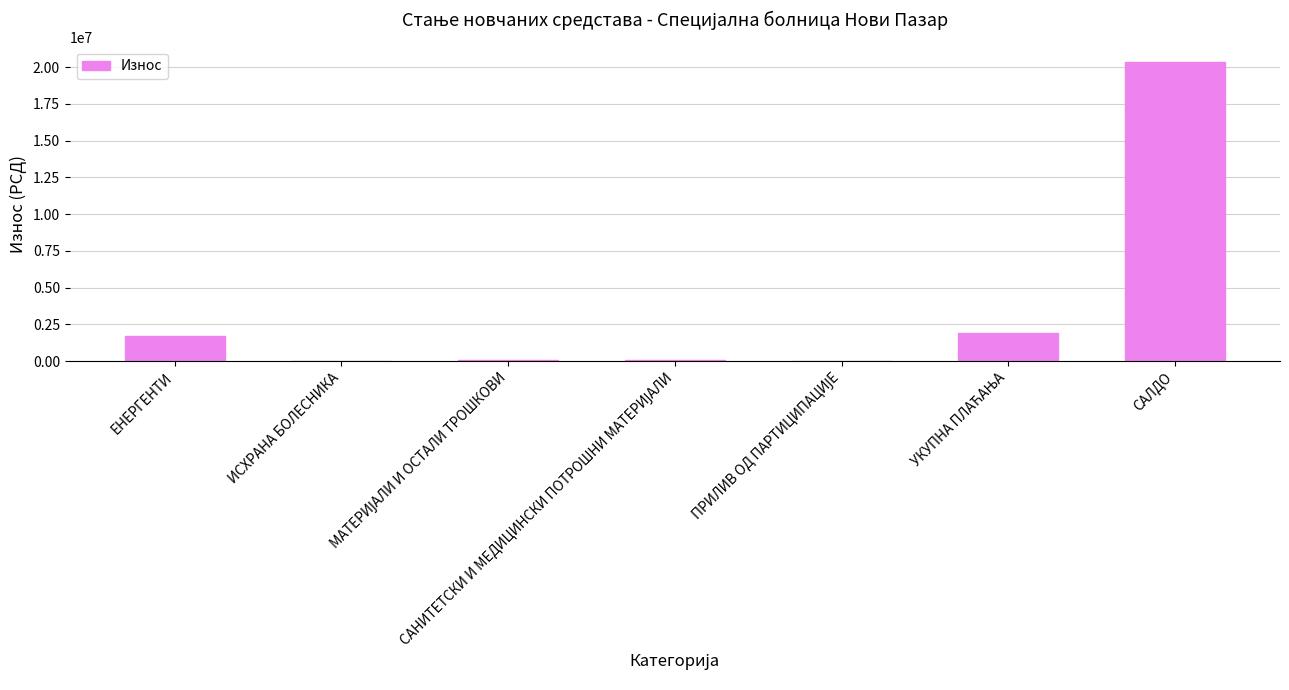

True or false: the data shows 34866016.2 at САЛДО.

False